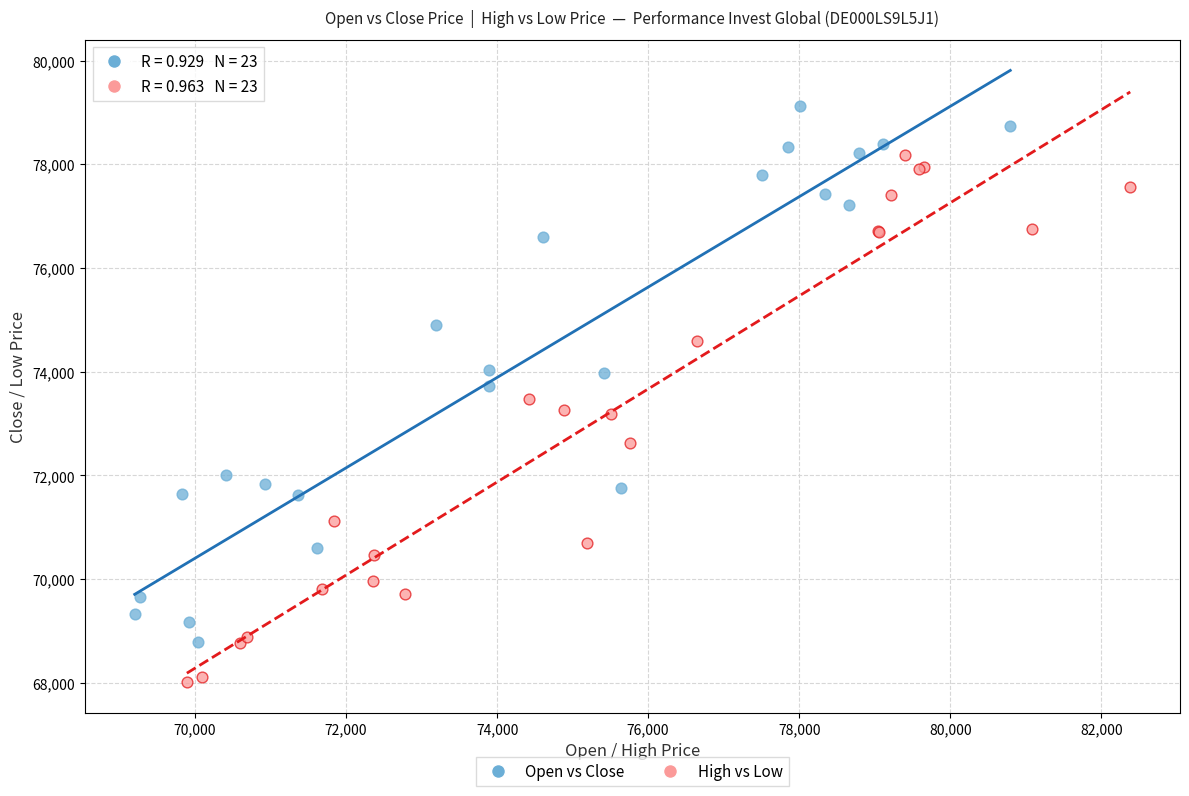

Which series contains the lowest Y value?

High vs Low